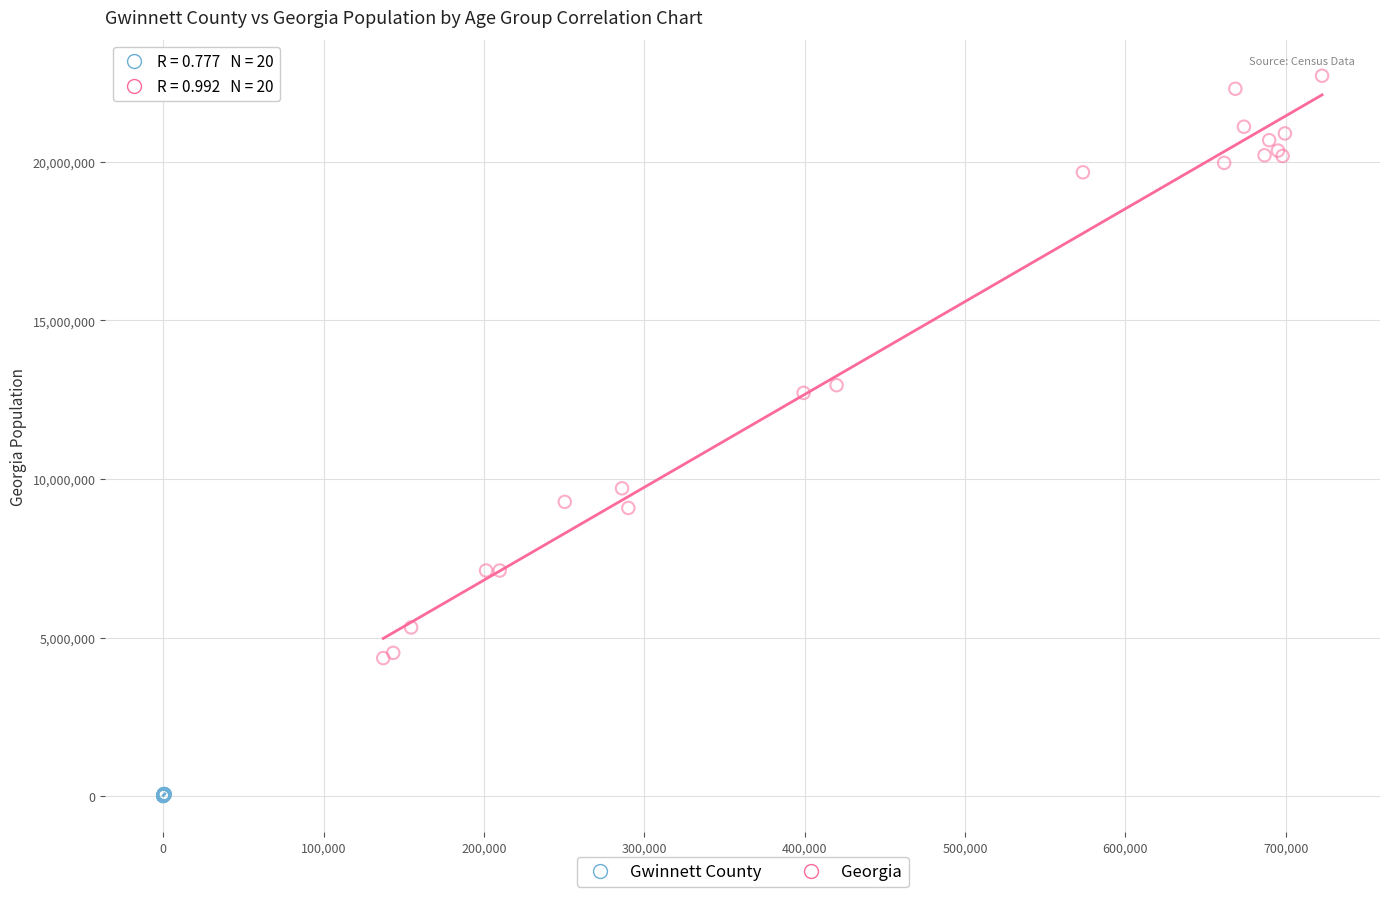

Which series has the widest spread of Y values?

Georgia